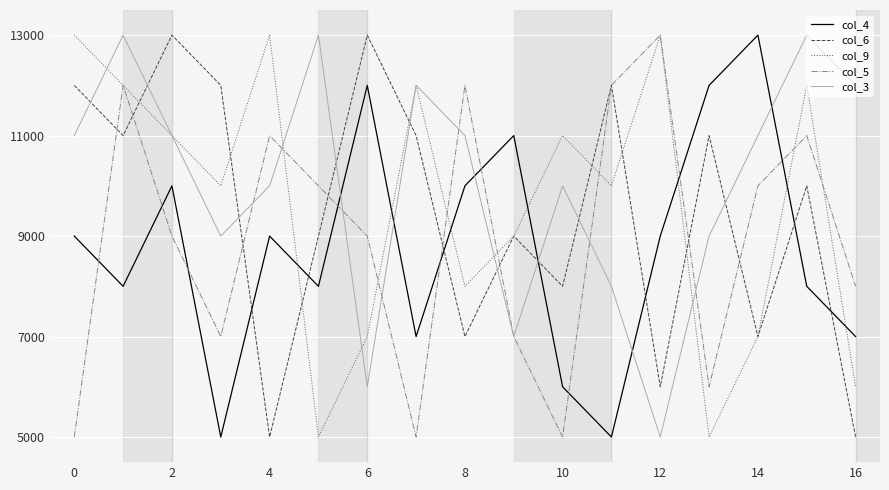

Reading right to left, transcribe all the data shown in this chart.

col_4: 7000	8000	13000	12000	9000	5000	6000	11000	10000	7000	12000	8000	9000	5000	10000	8000	9000
col_6: 5000	10000	7000	11000	6000	12000	8000	9000	7000	11000	13000	9000	5000	12000	13000	11000	12000
col_9: 6000	12000	7000	5000	13000	10000	11000	9000	8000	12000	7000	5000	13000	10000	11000	12000	13000
col_5: 8000	11000	10000	6000	13000	12000	5000	7000	12000	5000	9000	10000	11000	7000	9000	12000	5000
col_3: 12000	13000	11000	9000	5000	8000	10000	7000	11000	12000	6000	13000	10000	9000	11000	13000	11000